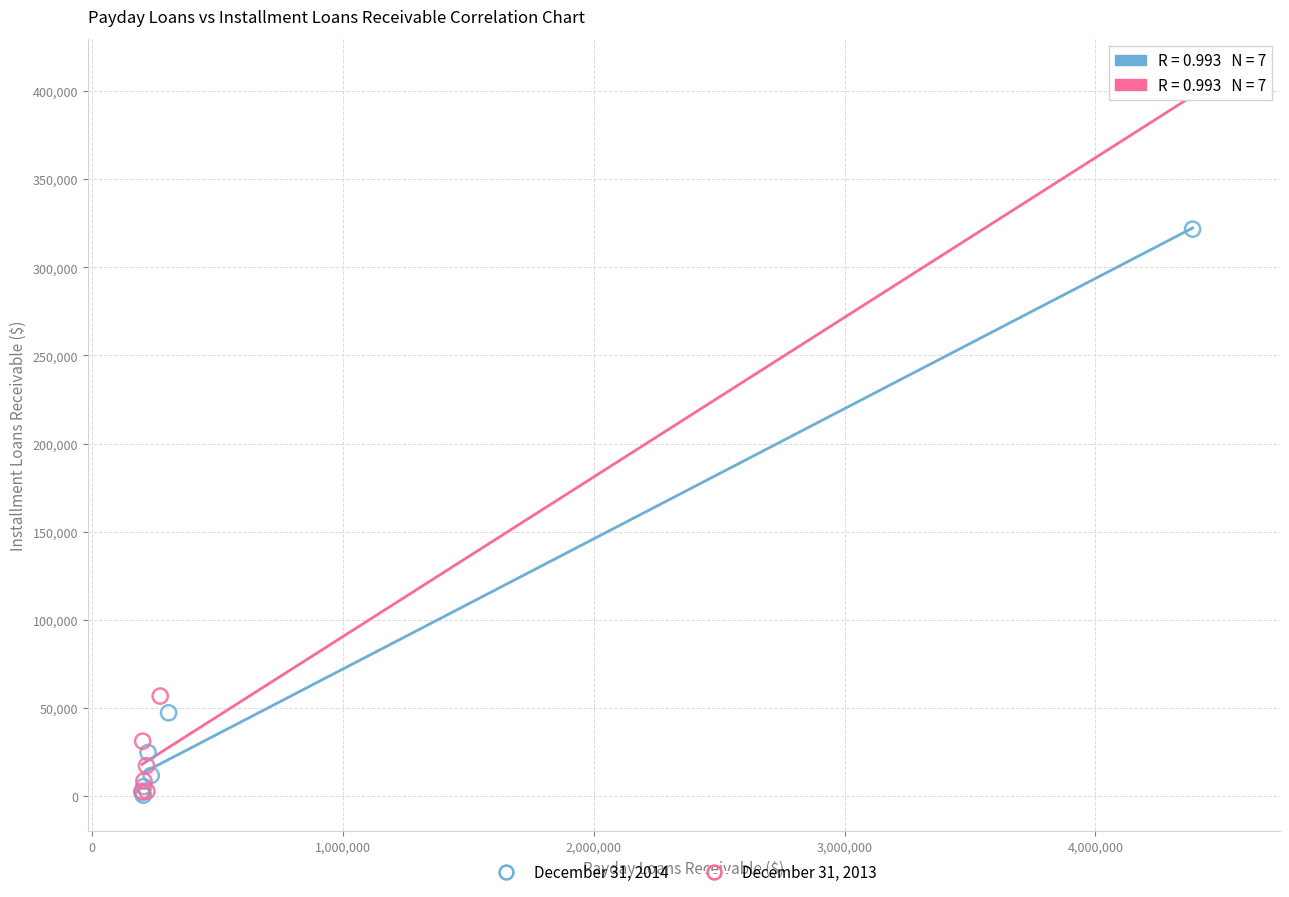

Which series reaches the maximum Y coordinate?

December 31, 2013